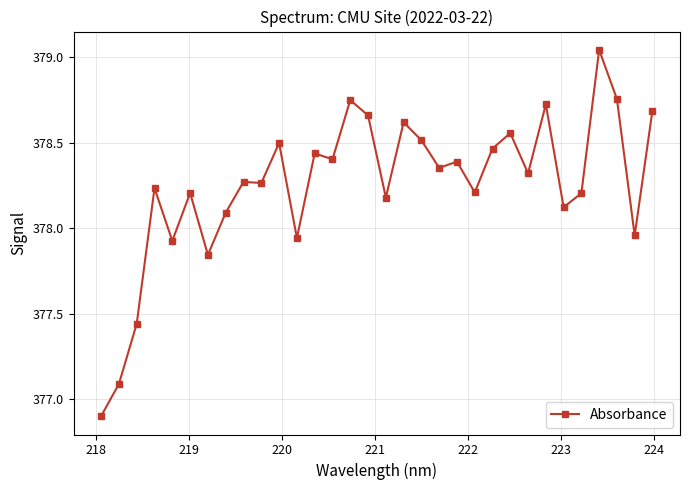

What is the difference between the second highest and second lowest values?

1.7